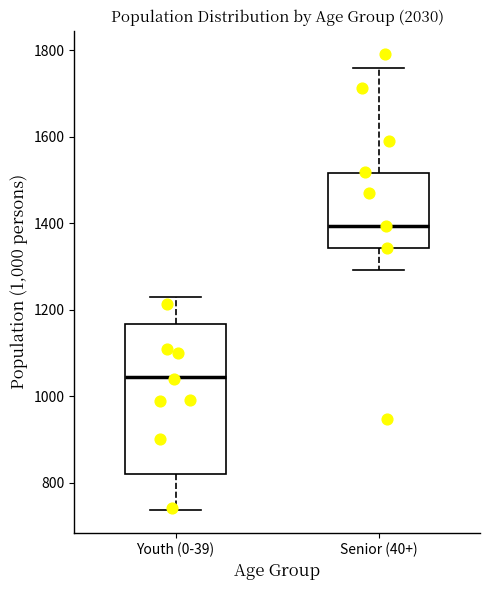

Which box has the lowest median line?

Youth (0-39)